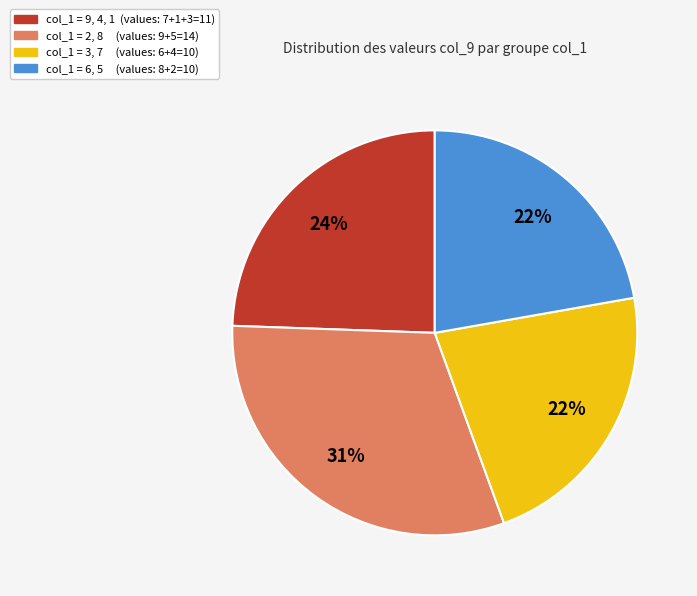

Is there any slice that represents more than half of the pie?

No